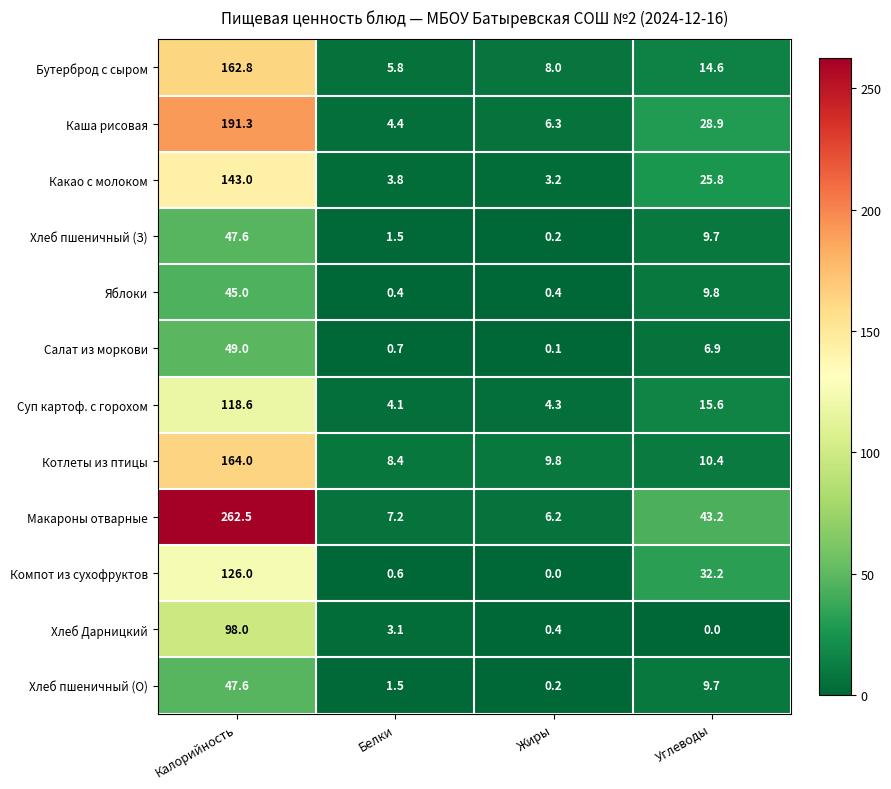

Between Калорийность and Углеводы, which series saw the biggest shift?

Макароны отварные